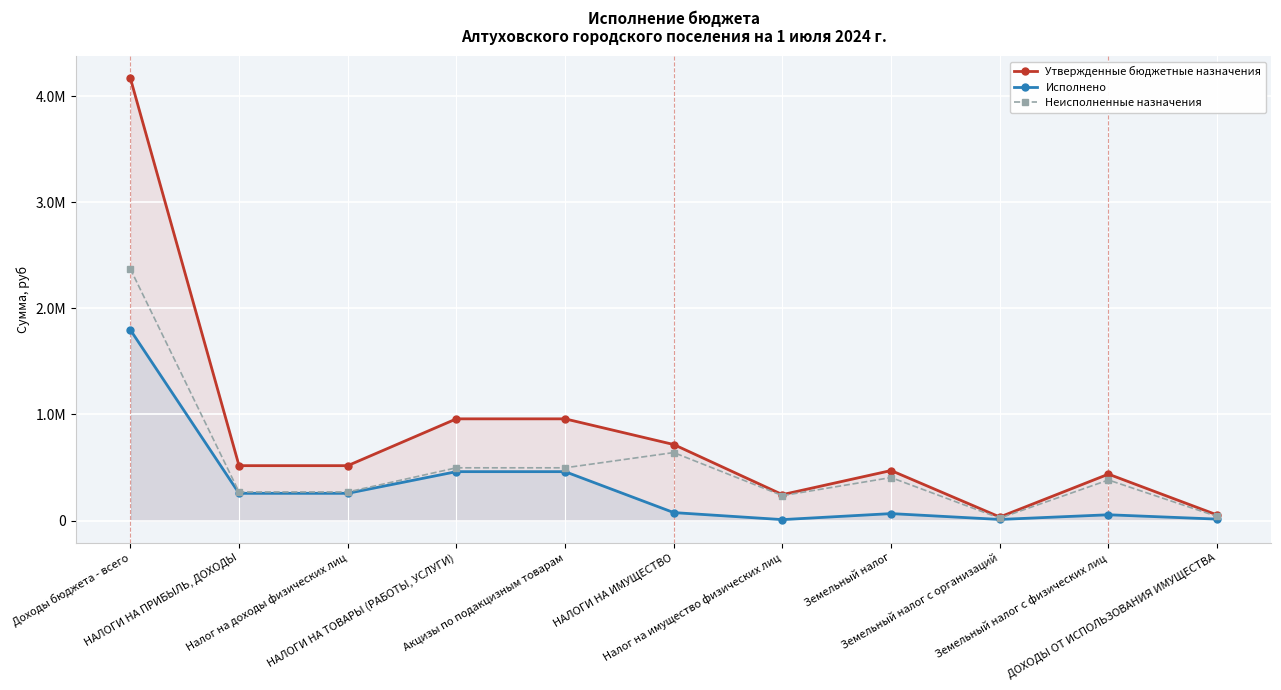

What is the maximum value for Исполнено?

1797578.4